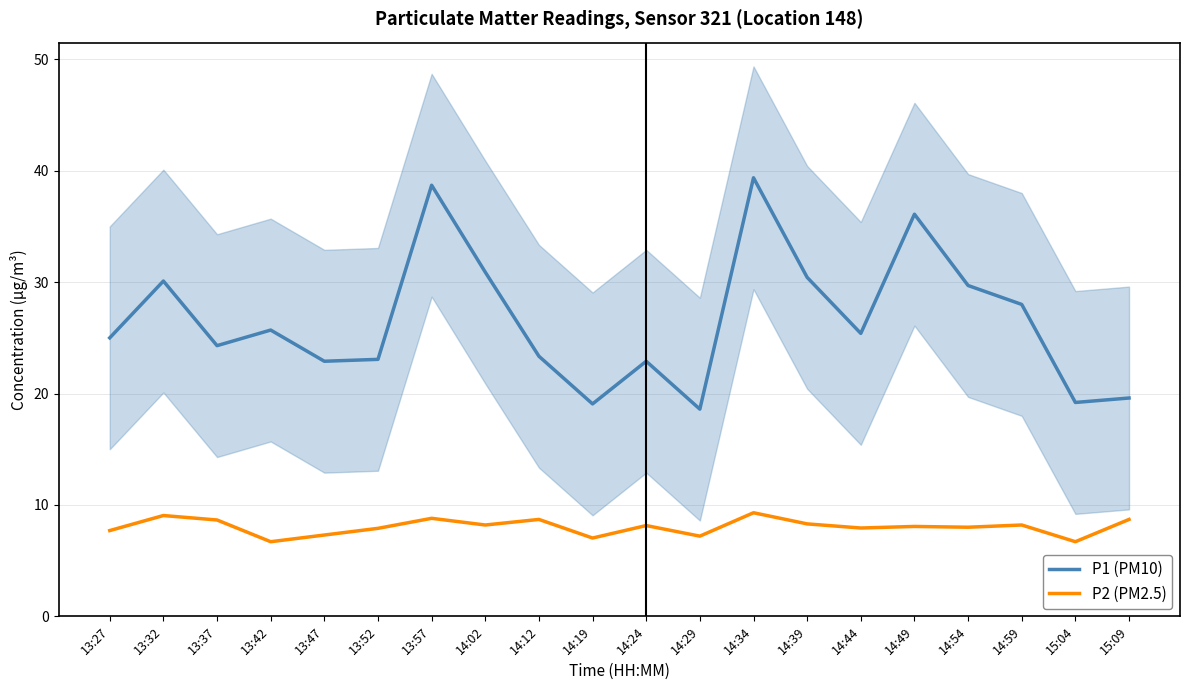

Where is the first local maximum for P2 (PM2.5)?

13:32